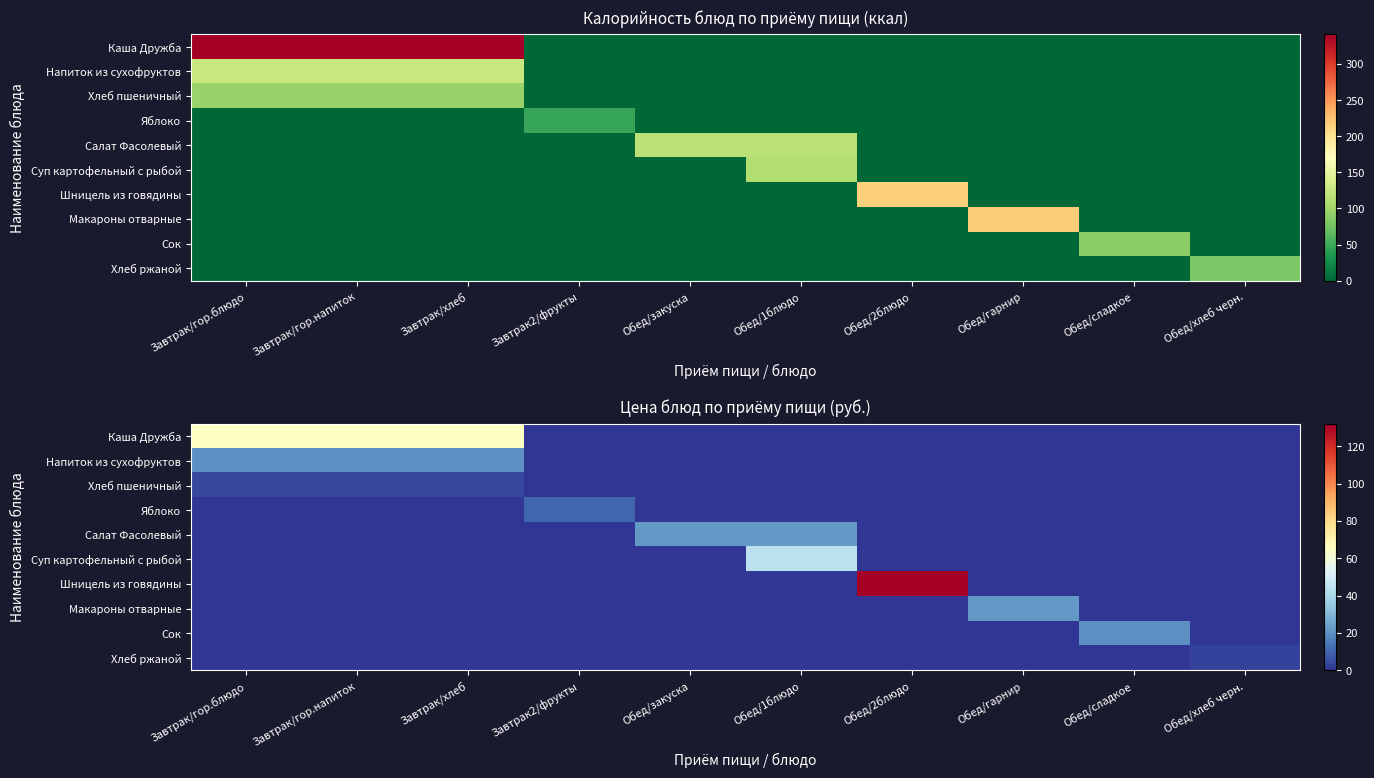

Is the value of Шницель из говядины at Обед/хлеб черн. greater than the value of Салат Фасолевый at Обед/сладкое?

No